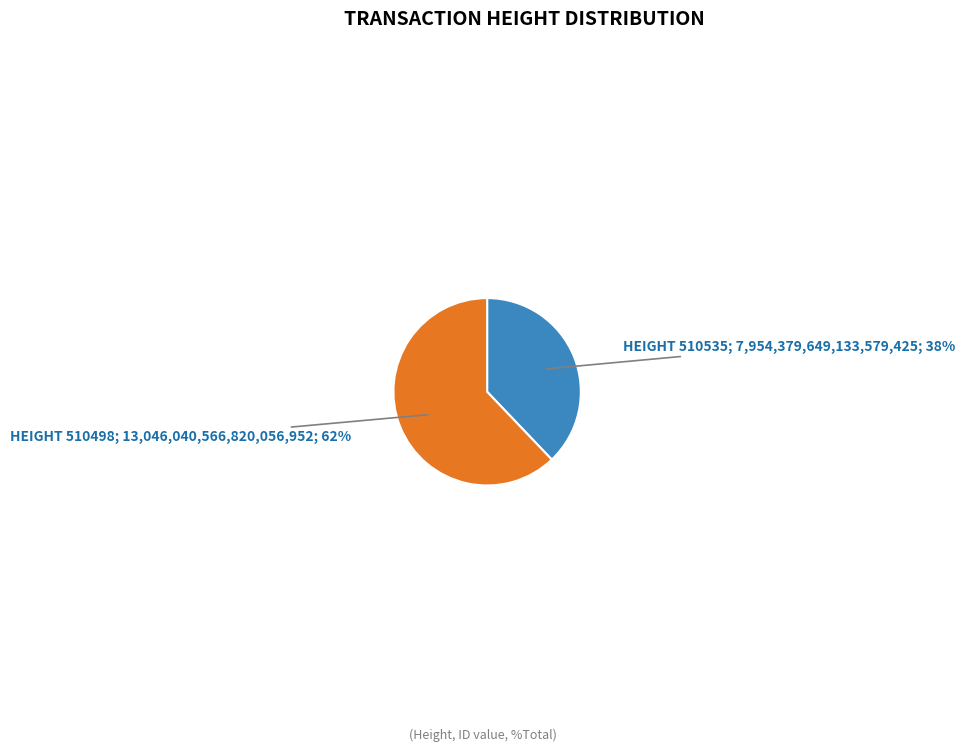

How many slices are in this pie chart?

2